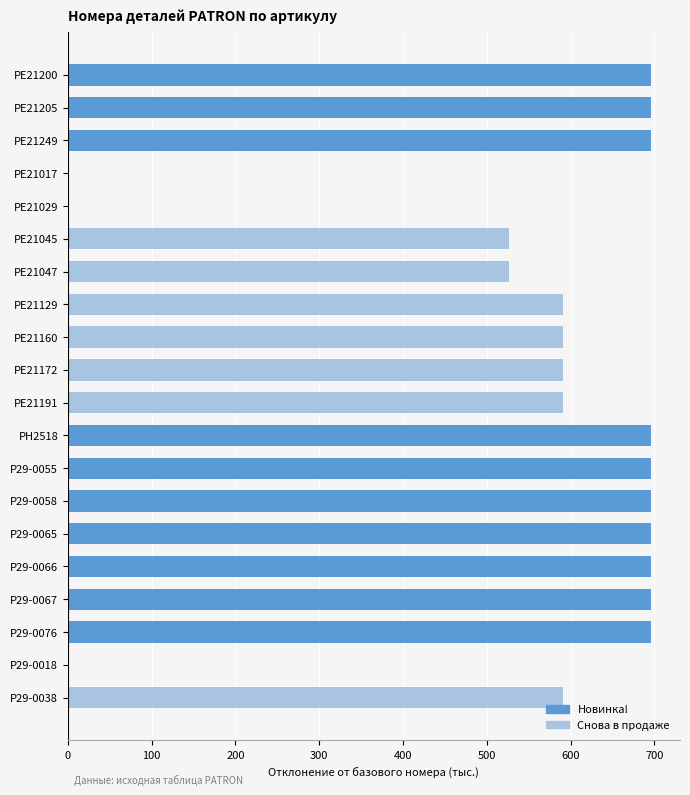

Approximately how many times larger is the value at PE21205 compared to PE21191?

1.2